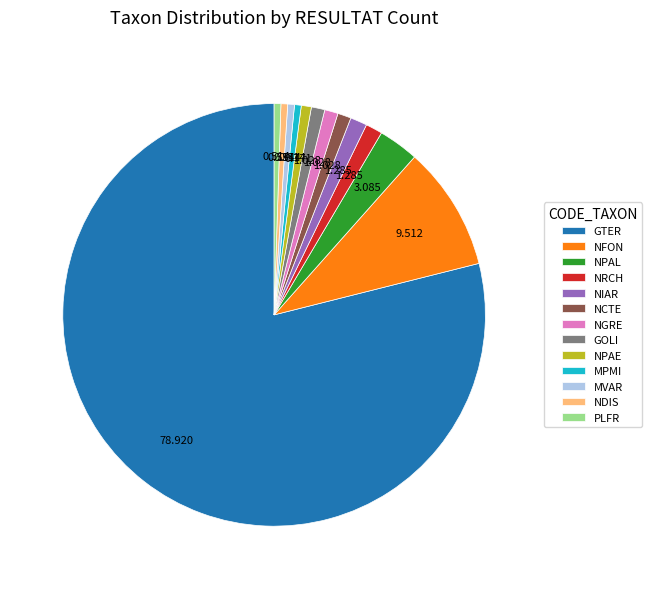

Do NPAE and MPMI together represent more than half of the pie?

No